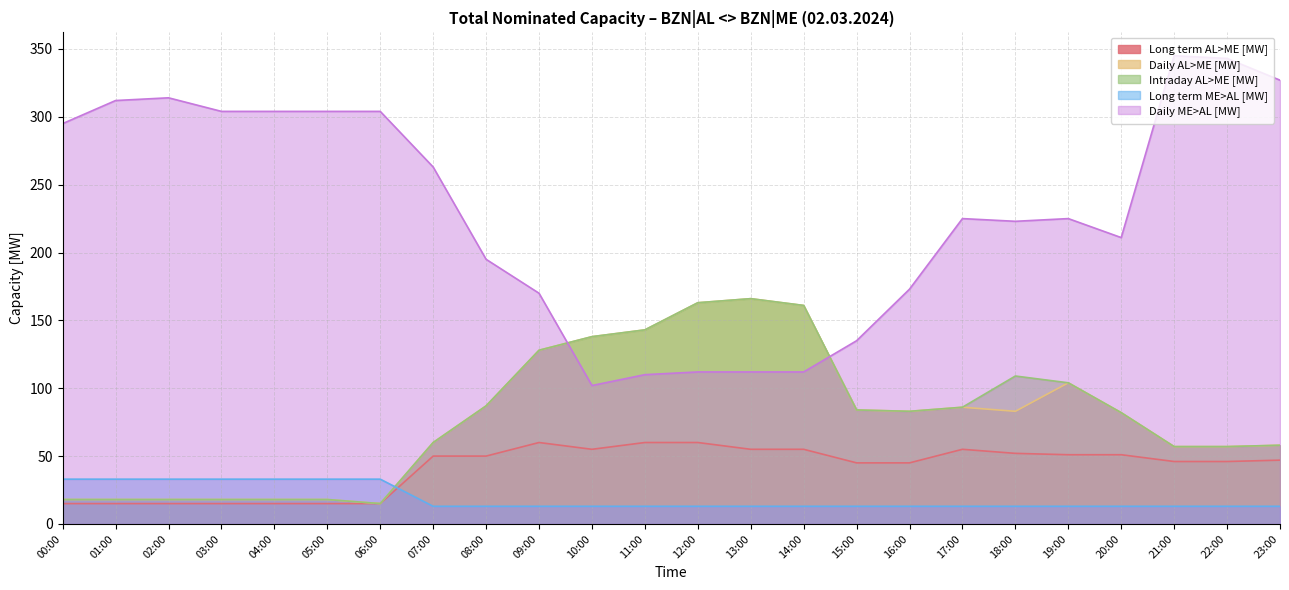

How many distinct data groups are displayed?

5